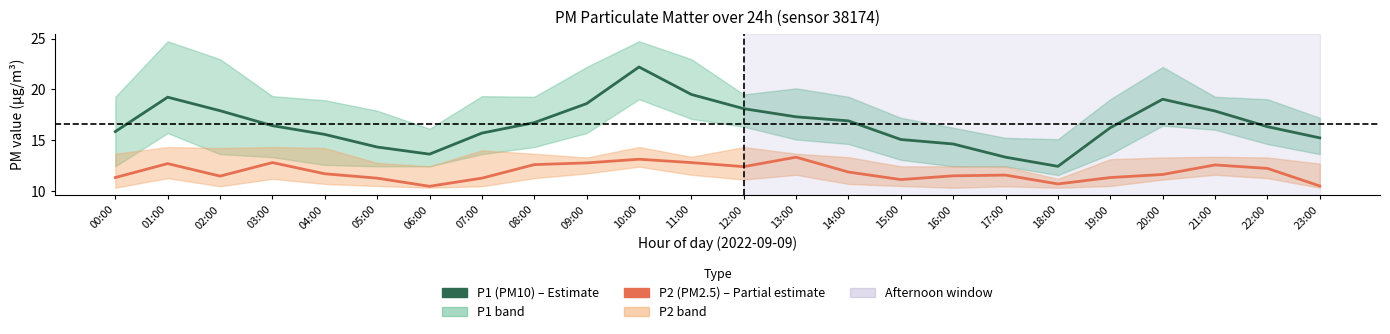

Reading right to left, extract all data points from this chart.

P1 (PM10): 23:00=15.2	22:00=16.3	21:00=17.9	20:00=19.0	19:00=16.2	18:00=12.4	17:00=13.3	16:00=14.6	15:00=15.1	14:00=16.9	13:00=17.3	12:00=18.1	11:00=19.5	10:00=22.2	09:00=18.6	08:00=16.7	07:00=15.7	06:00=13.6	05:00=14.3	04:00=15.6	03:00=16.4	02:00=17.9	01:00=19.2	00:00=15.8
P2 (PM2.5): 23:00=10.5	22:00=12.2	21:00=12.6	20:00=11.6	19:00=11.3	18:00=10.7	17:00=11.6	16:00=11.5	15:00=11.1	14:00=11.9	13:00=13.3	12:00=12.4	11:00=12.8	10:00=13.1	09:00=12.8	08:00=12.6	07:00=11.3	06:00=10.5	05:00=11.3	04:00=11.7	03:00=12.8	02:00=11.5	01:00=12.7	00:00=11.3